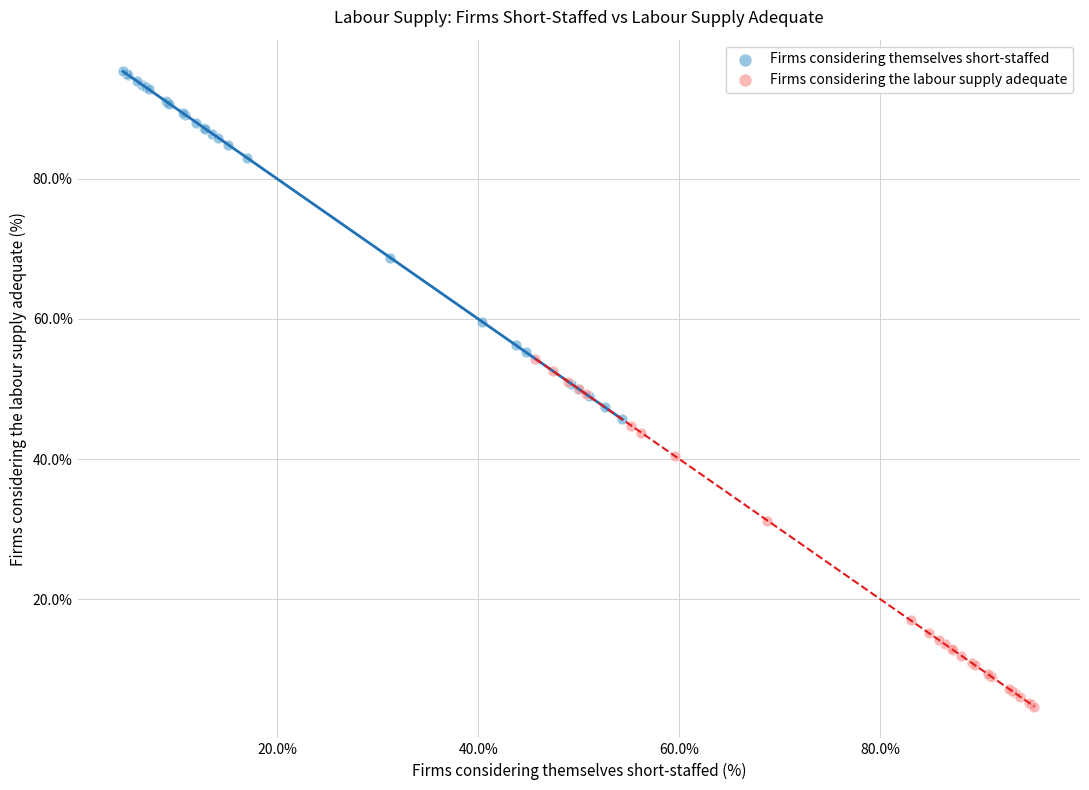

Which series reaches the maximum Y coordinate?

Firms considering themselves short-staffed